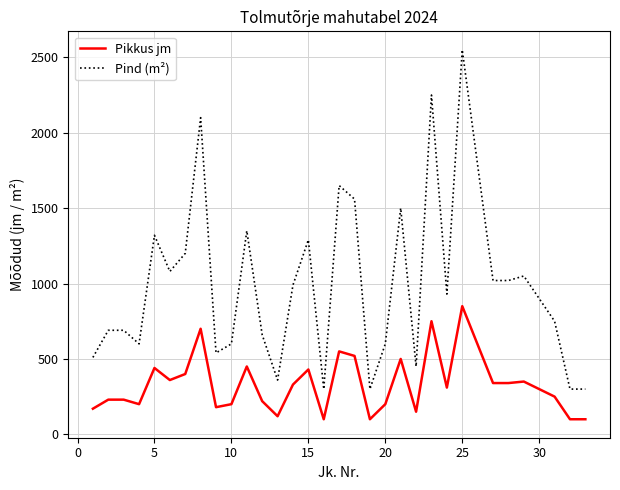

Which series has the largest range (max minus min)?

Pind (m²)